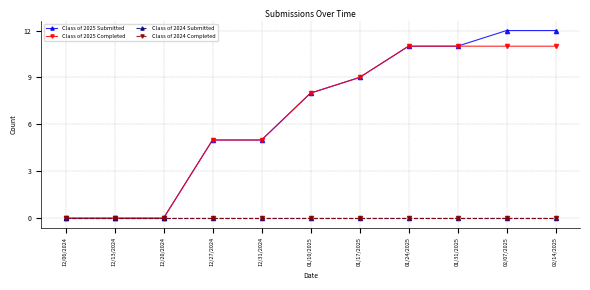

How many Class of 2025 Completed values are between 0 and 11?

11